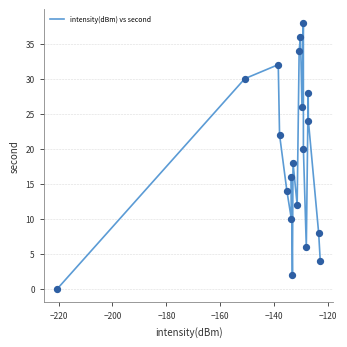

What is the difference between the maximum and minimum values?

38